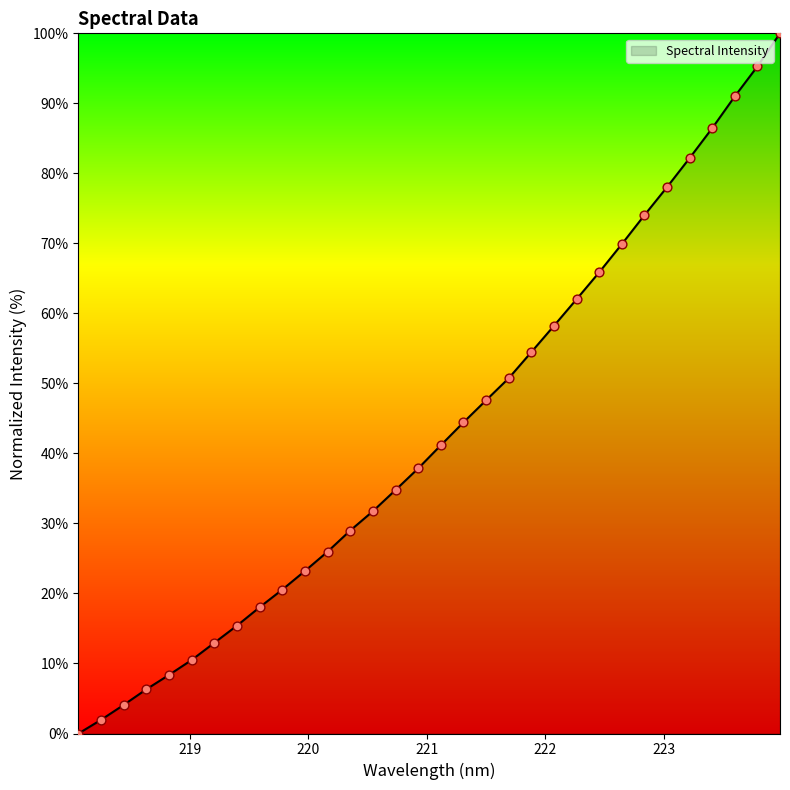

What is the maximum value shown in the chart?

100.0